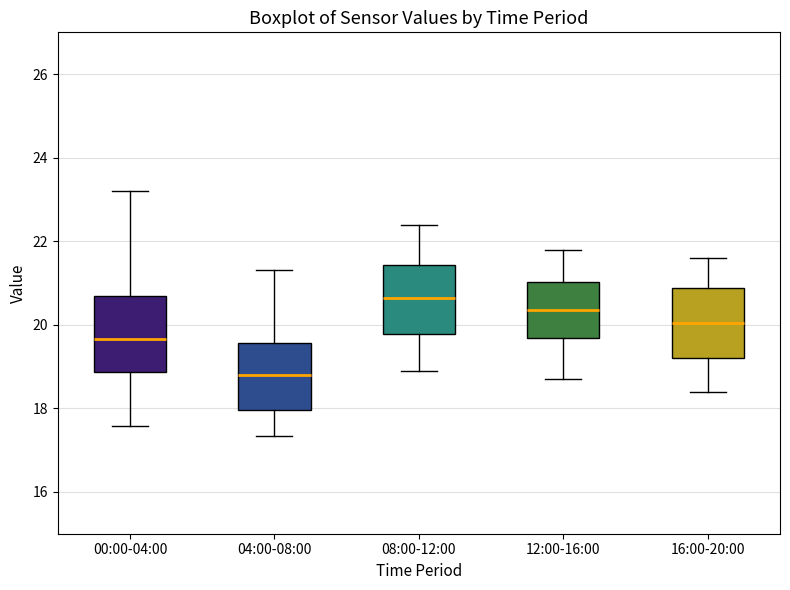

Where is the upper edge of the box for 00:00-04:00 on the y-axis? The values are not printed on the chart, so give them approximately, as read against the axis.

20.6